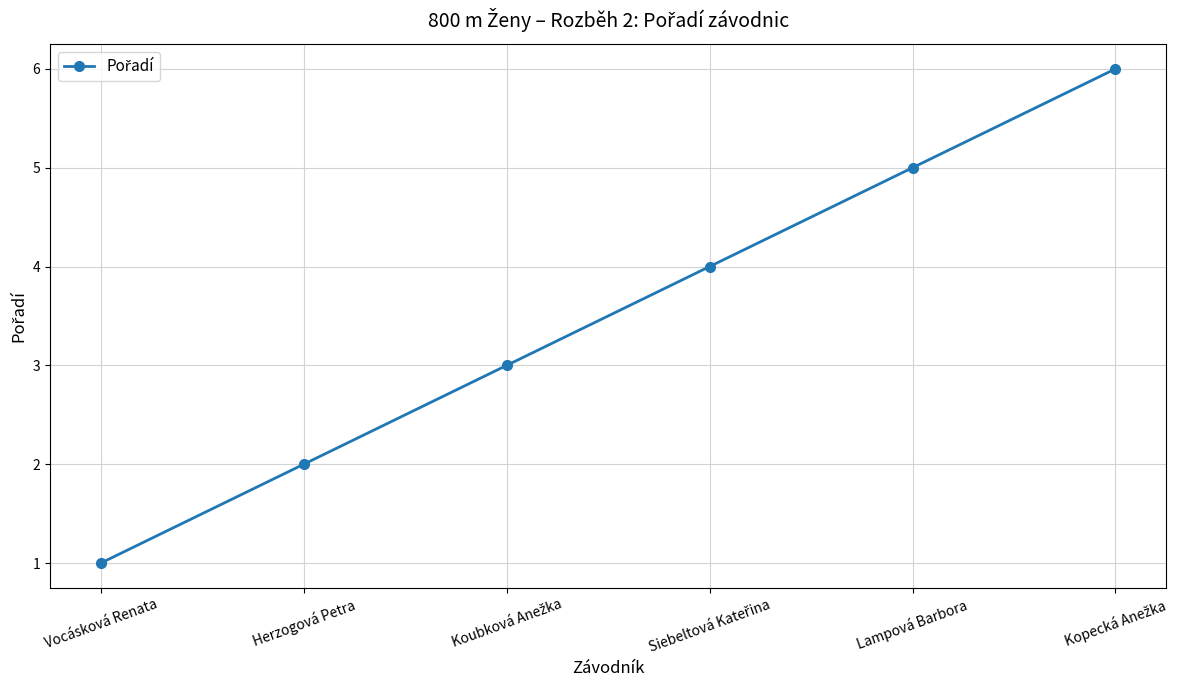

True or false: there are more than 0 points higher than both neighbors.

False